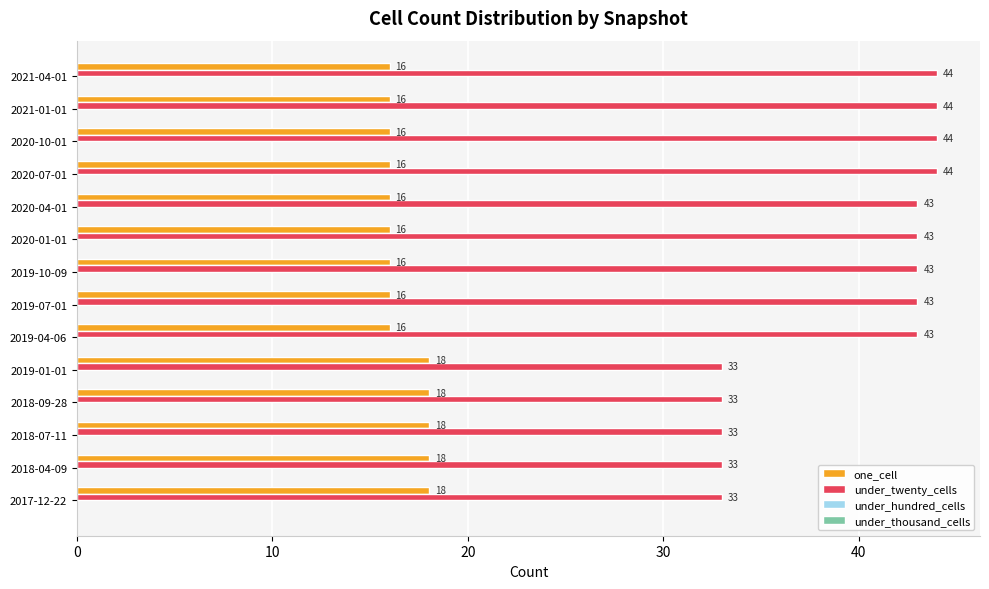

Rank the series by their average value, from highest to lowest.

under_twenty_cells, one_cell